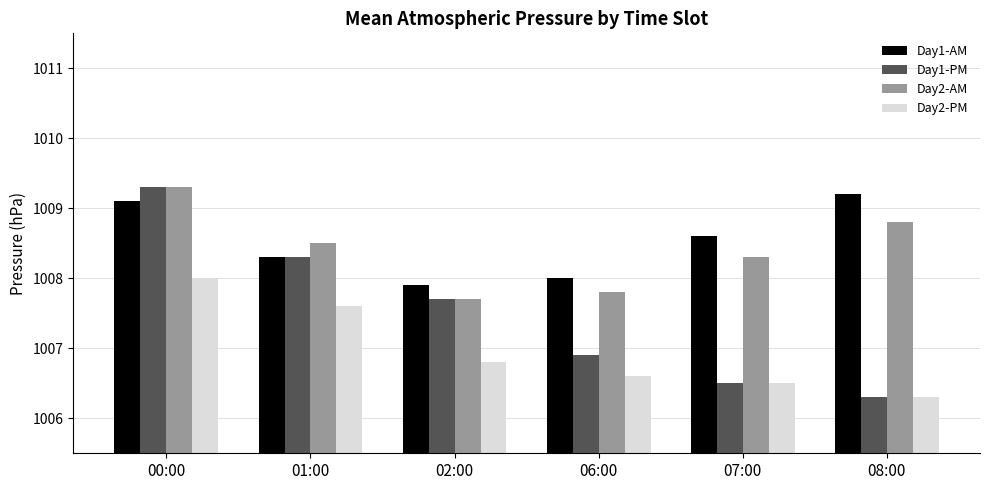

What are all the series names shown in the legend?

Day1-AM, Day1-PM, Day2-AM, Day2-PM